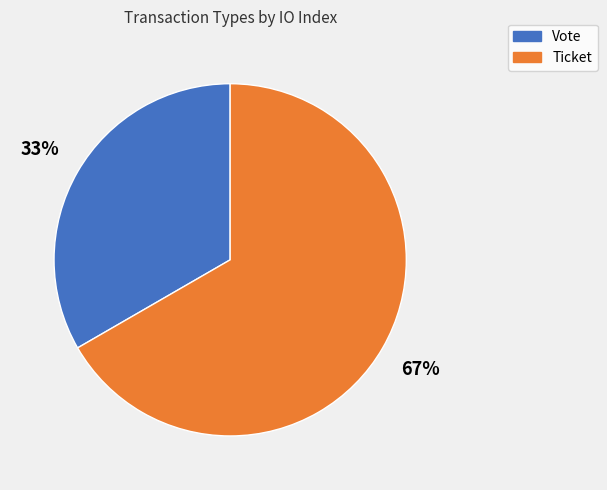

Do Vote and Ticket together represent more than half of the pie?

Yes